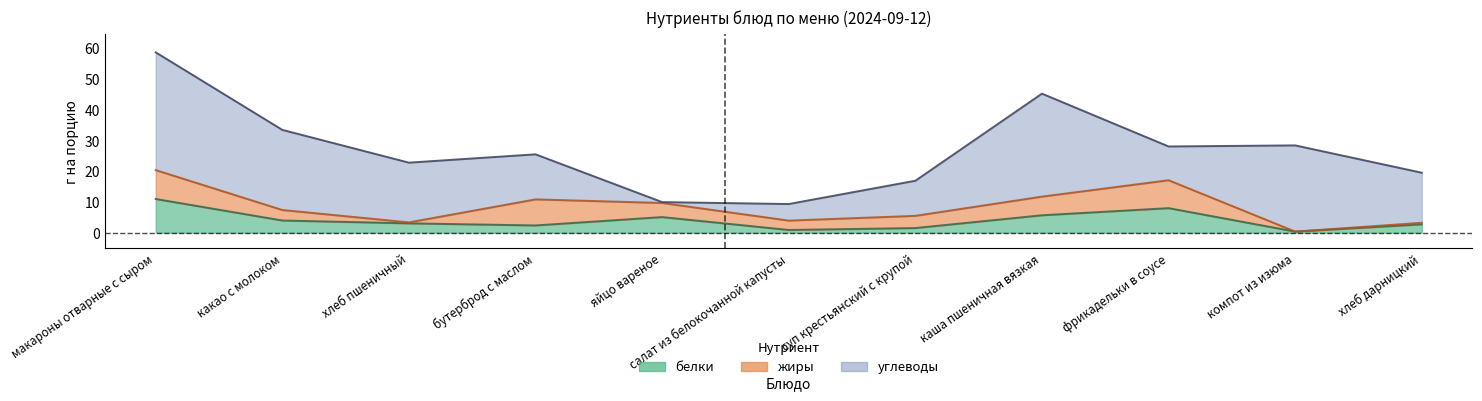

Does the chart have visible grid lines?

No